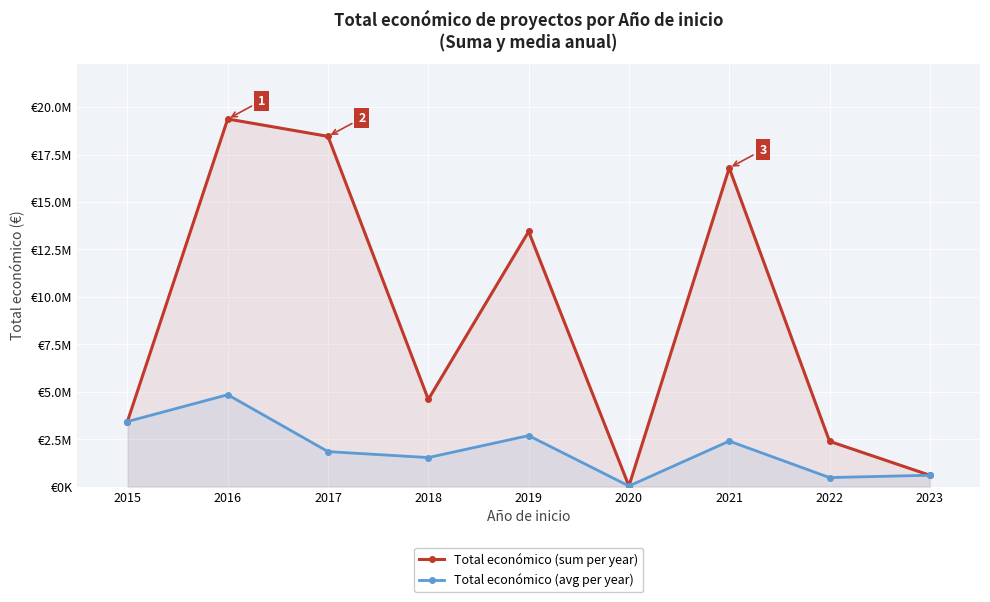

What is the value of the Total económico (avg per year) point at the 4th from the left?

1531917.7